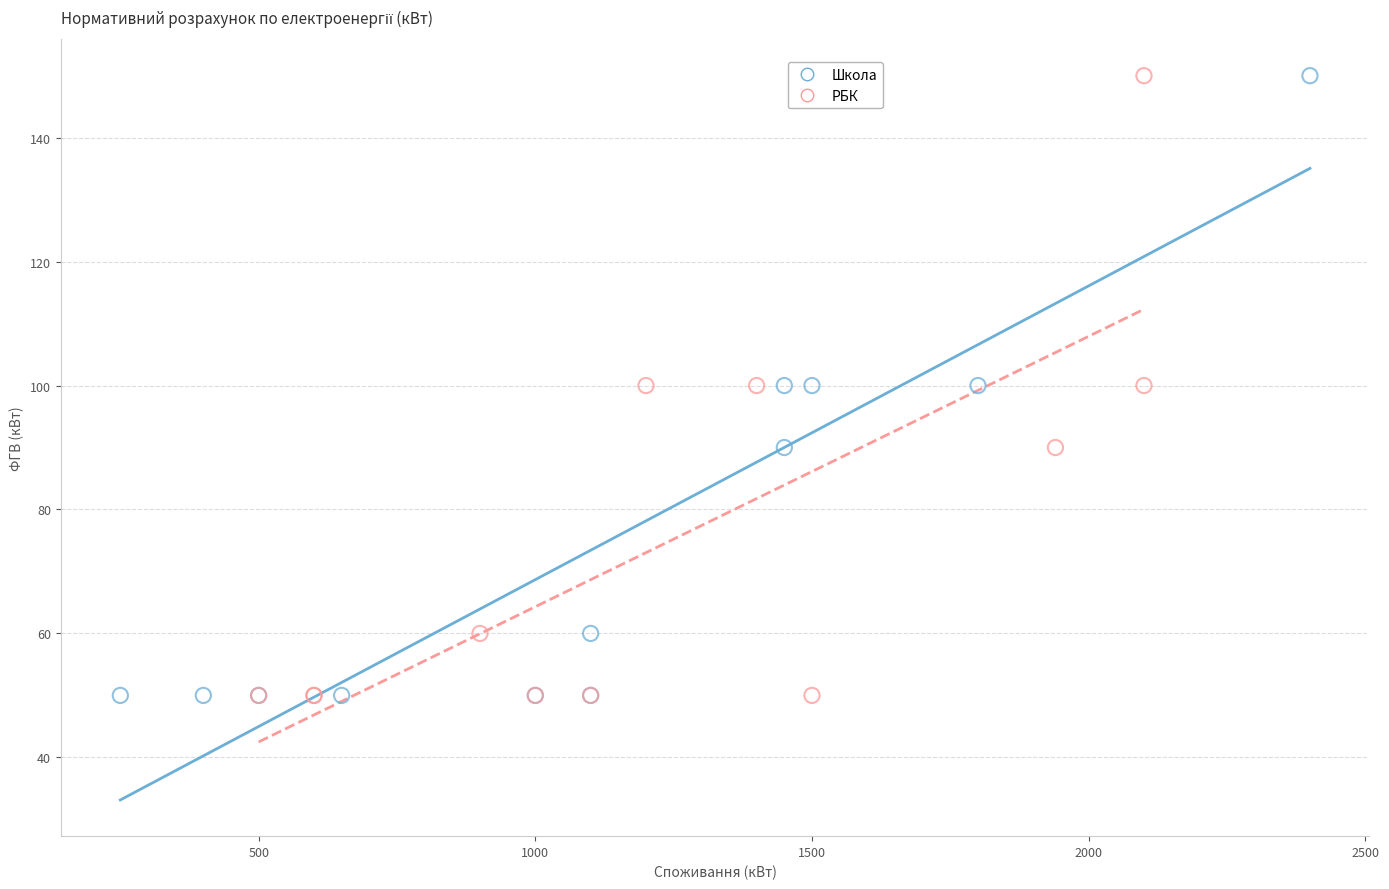

What are all the series names shown in the legend?

Школа, РБК